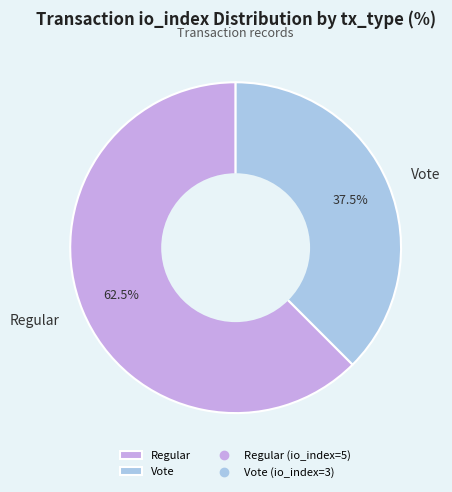

Is the sum of Vote and Regular greater than half?

Yes